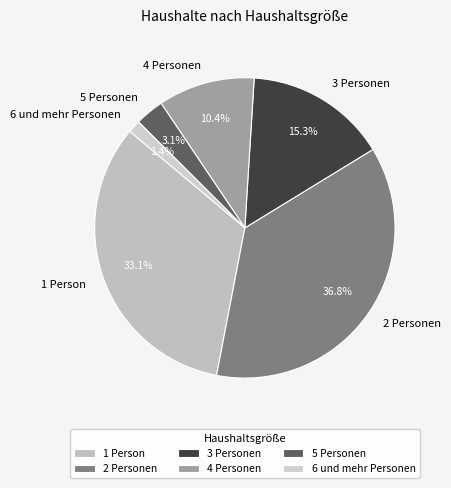

To the nearest percent, what is the difference between the largest and smallest slice percentages?

35%